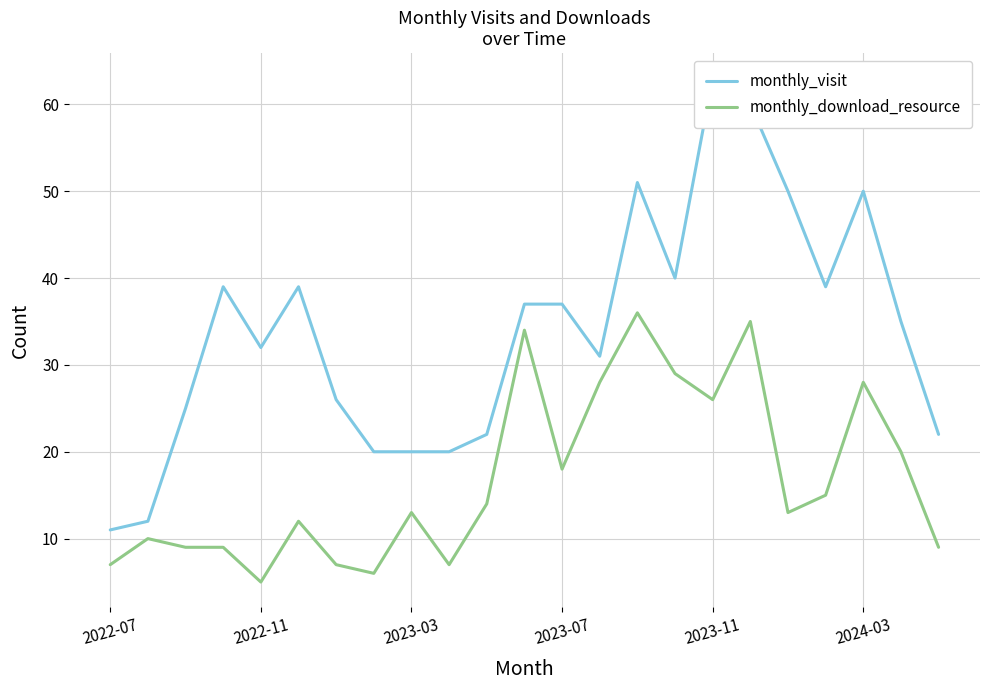

What is the minimum value for monthly_download_resource?

5